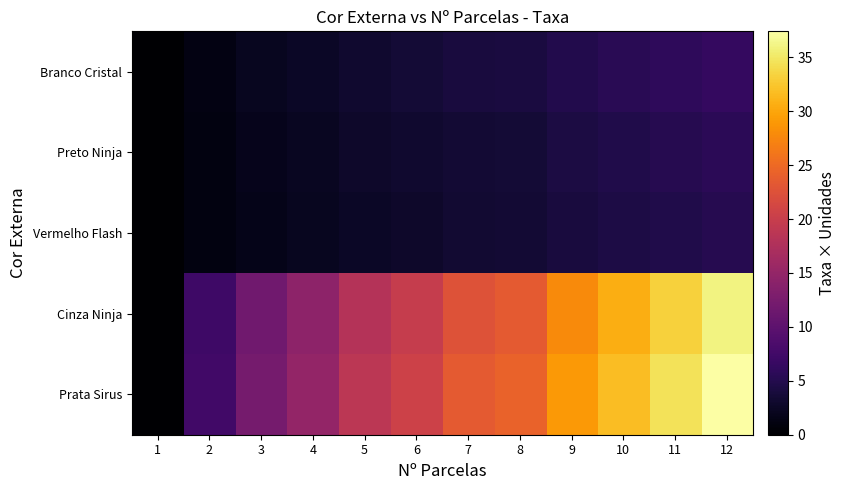

At how many categories does at least one series exceed 4?

11